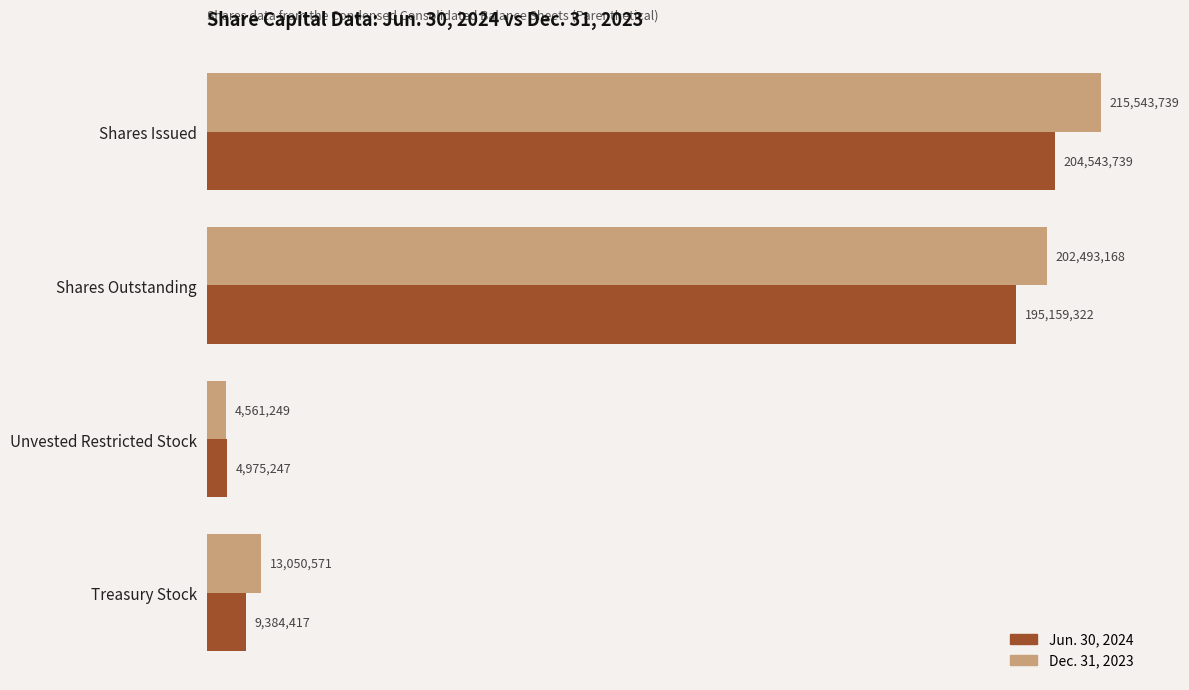

Which series has the largest total across all categories?

Dec. 31, 2023